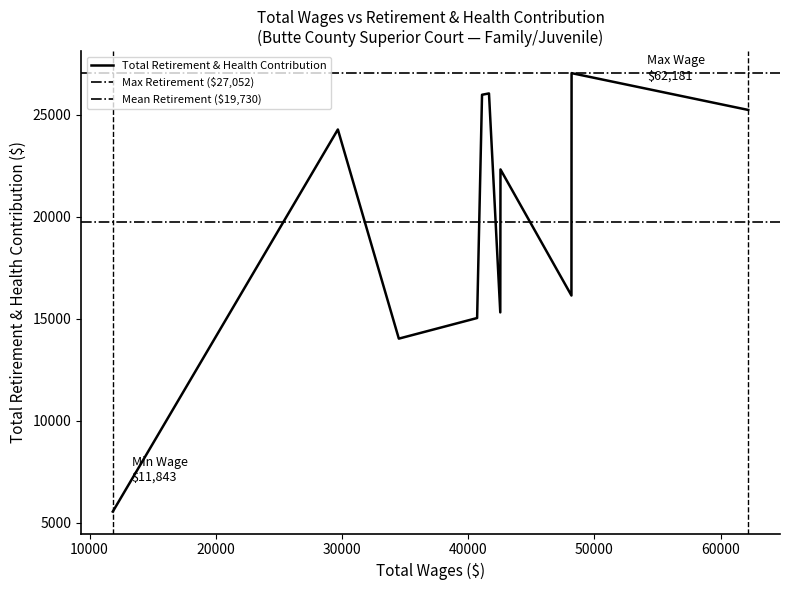

What is the change in value from 4 to 10?

-9770